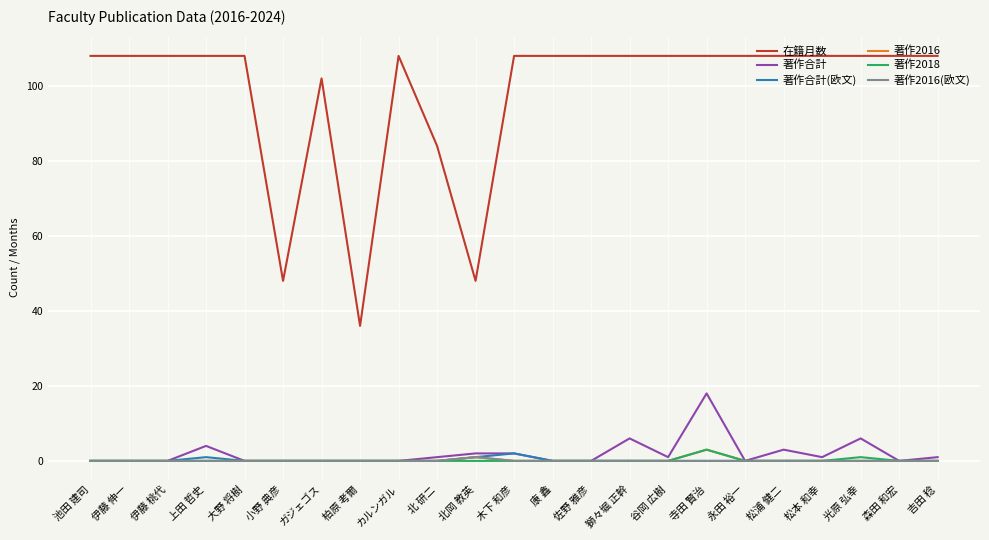

What is the maximum value shown in the chart?

108